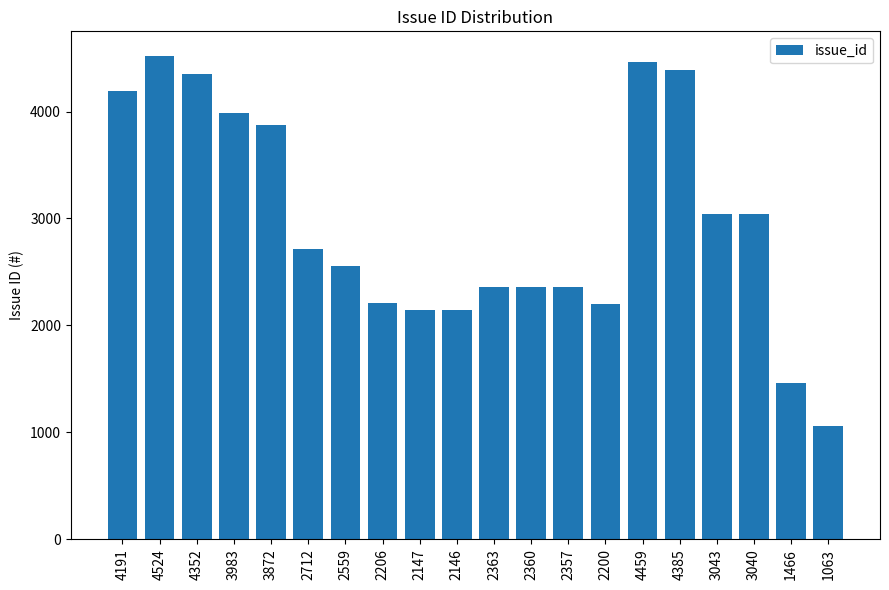

How many data points are less than 2712?

10